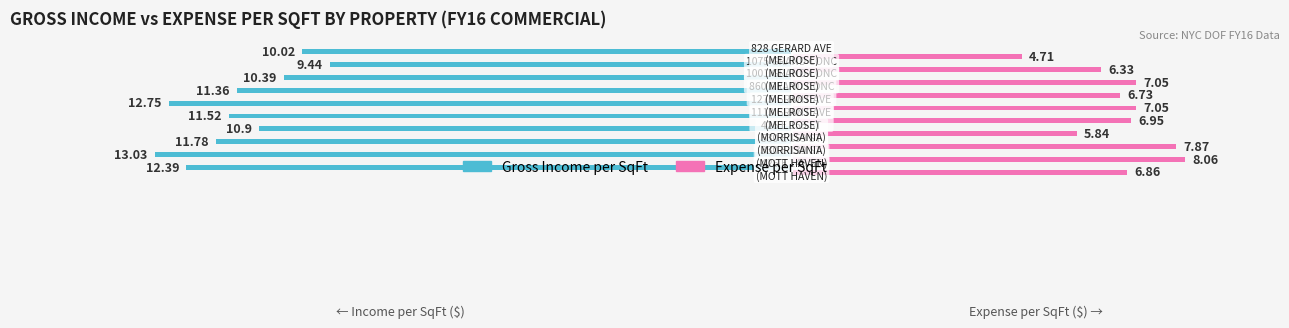

How many data points in Gross Income per SqFt are less than -11?

6